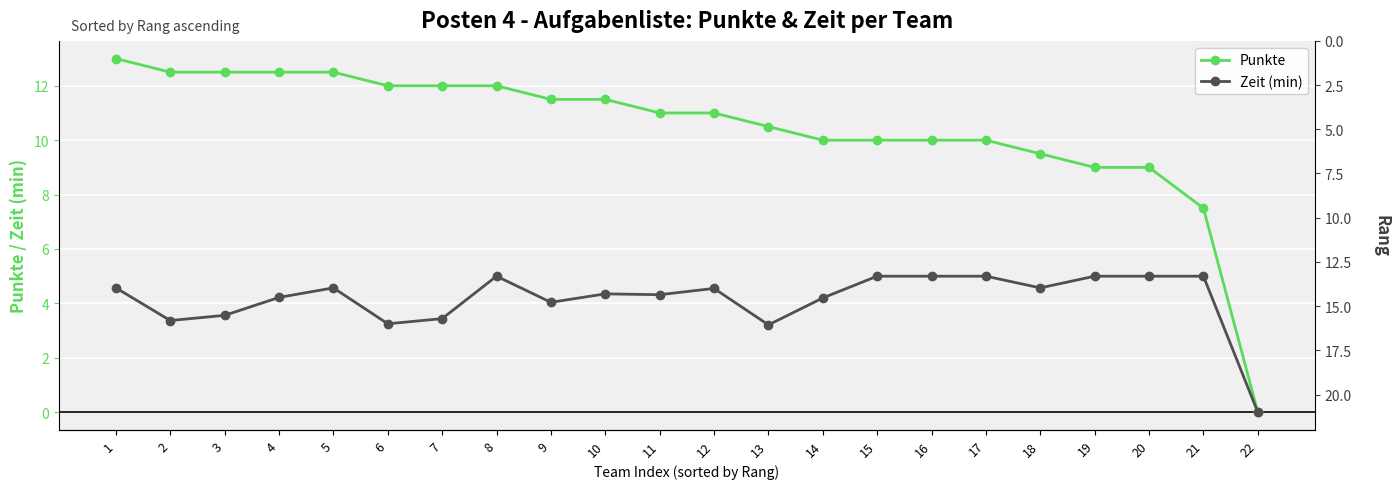

Rank the categories by Rang value from highest to lowest.

22, 21, 19, 20, 18, 15, 16, 17, 14, 13, 12, 11, 10, 9, 8, 7, 6, 5, 4, 3, 2, 1